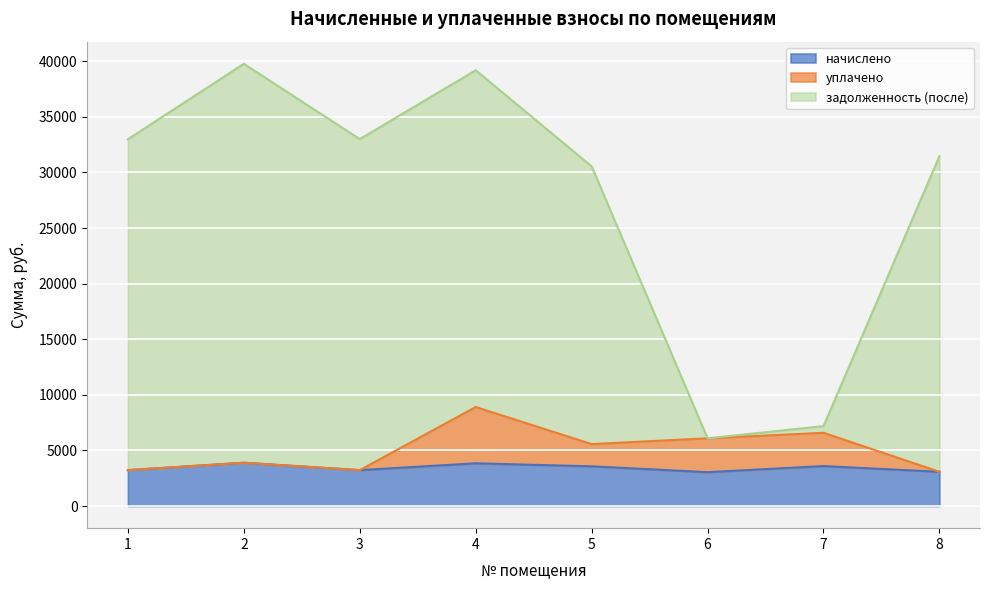

Does the chart display data point markers on the line(s)?

No